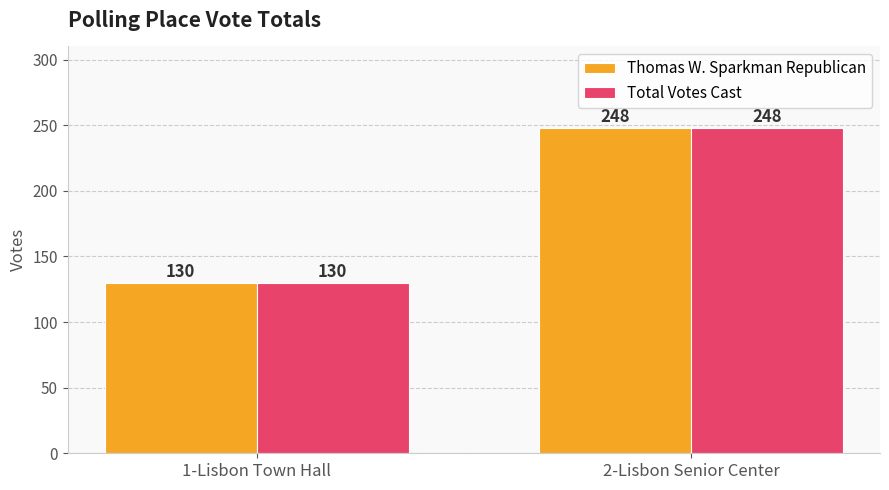

Is it true that Thomas W. Sparkman Republican equals 91 at 2-Lisbon Senior Center?

False